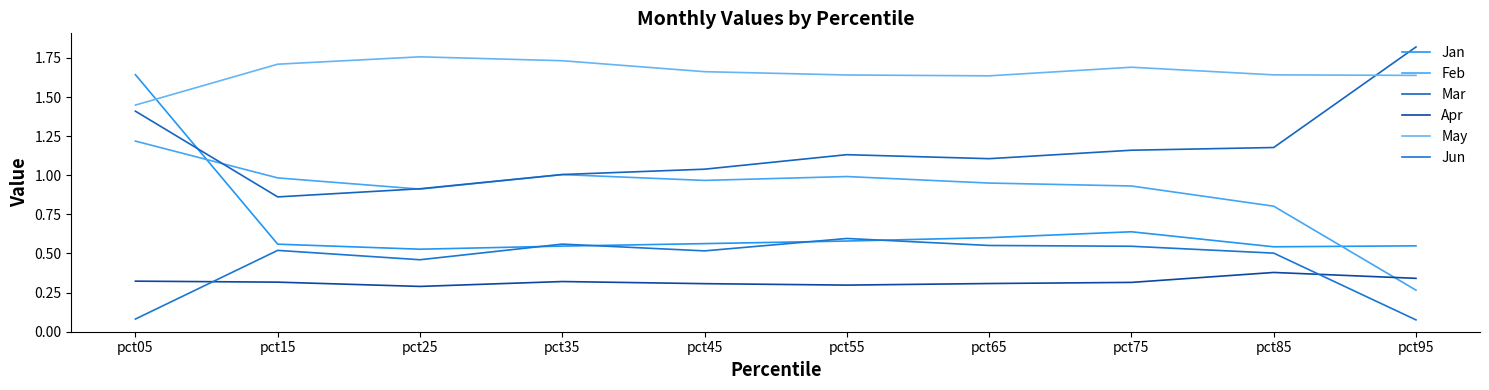

Where is the first local maximum for Mar?

pct55